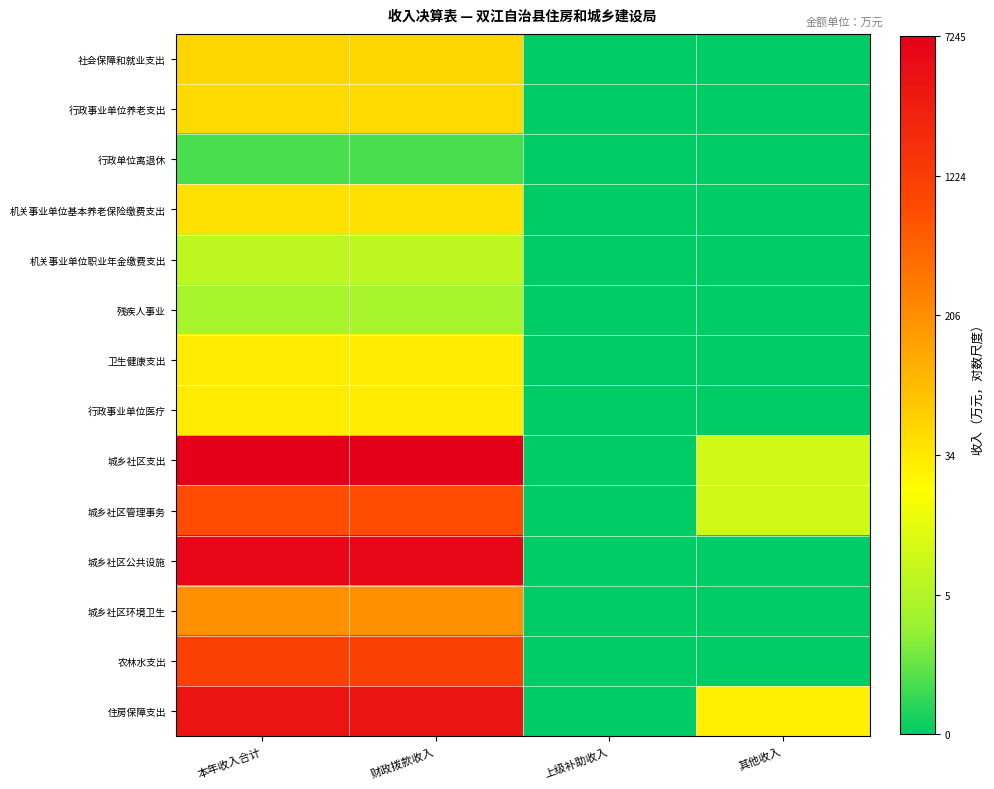

At 本年收入合计, list the series in order from smallest to largest.

行政单位离退休, 残疾人事业, 机关事业单位职业年金缴费支出, 卫生健康支出, 行政事业单位医疗, 机关事业单位基本养老保险缴费支出, 行政事业单位养老支出, 社会保障和就业支出, 城乡社区环境卫生, 城乡社区管理事务, 农林水支出, 住房保障支出, 城乡社区公共设施, 城乡社区支出